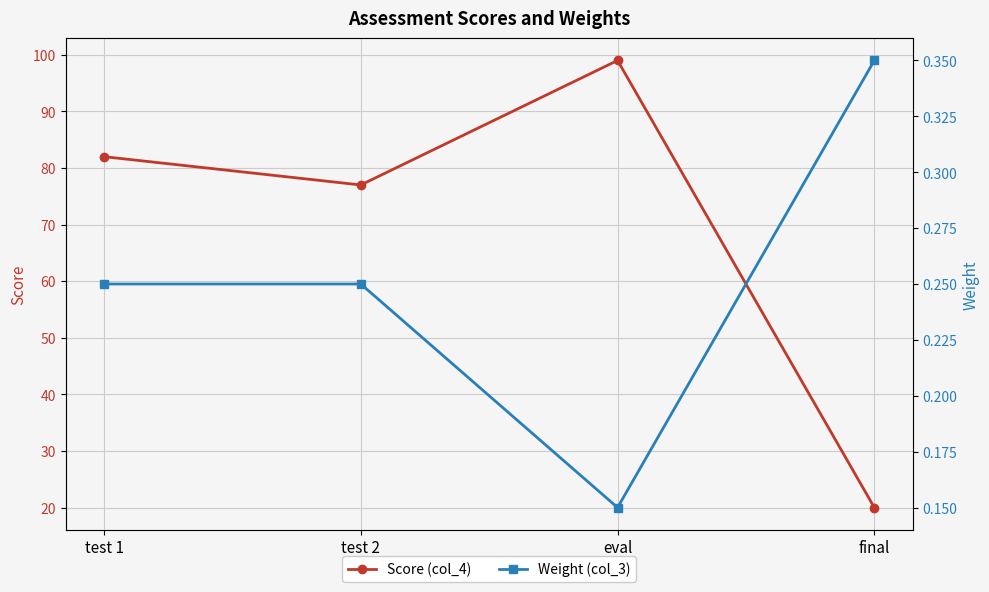

True or false: Weight (col_3) and Score (col_4) cross at least once.

False